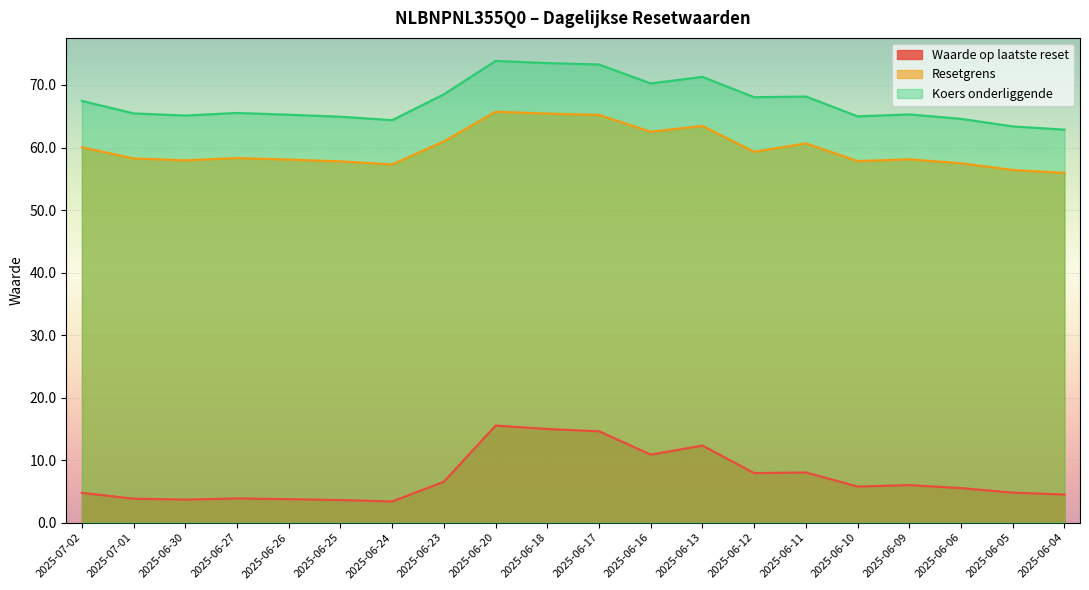

What is the value of the Resetgrens point at the 10th from the left?

65.4